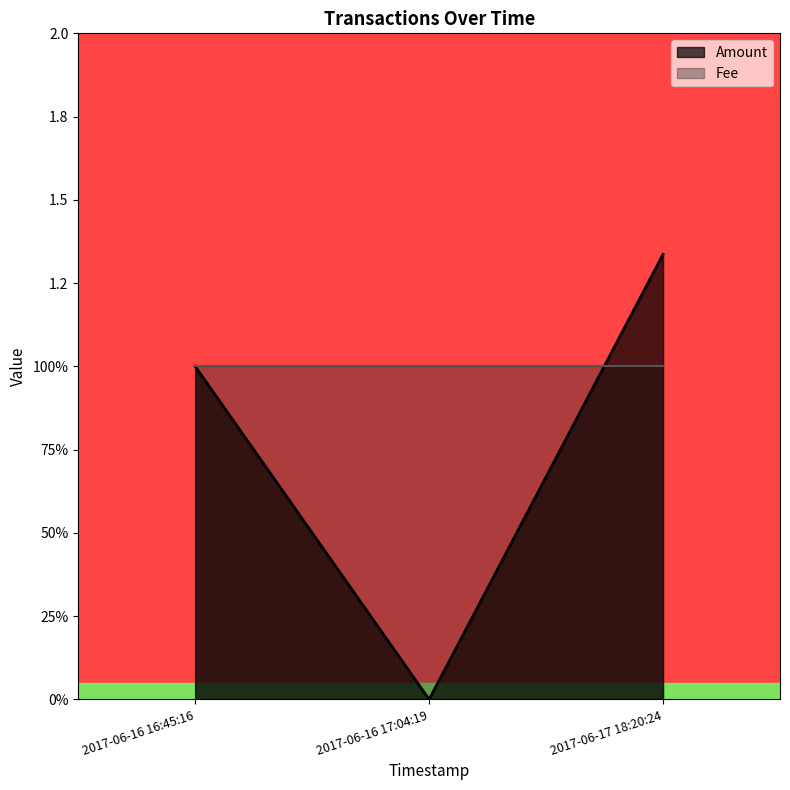

What is the total value across all series at 2017-06-16 16:45:16?

2.0